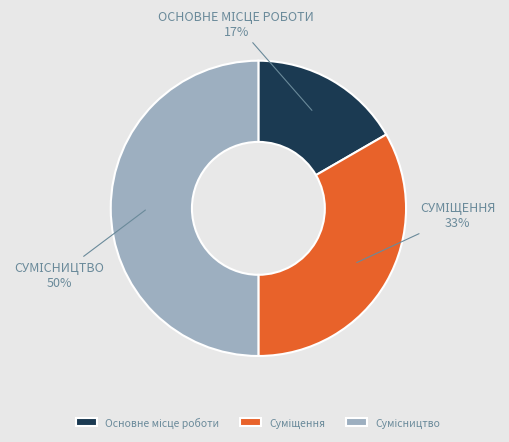

How many segments does this pie chart have?

3